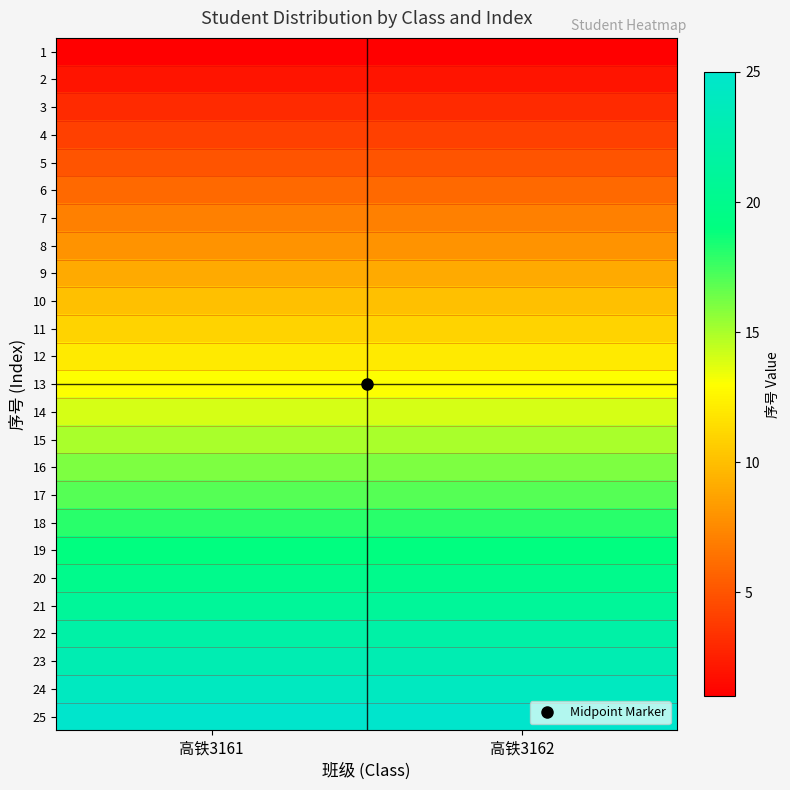

How many data points does each series have?

2